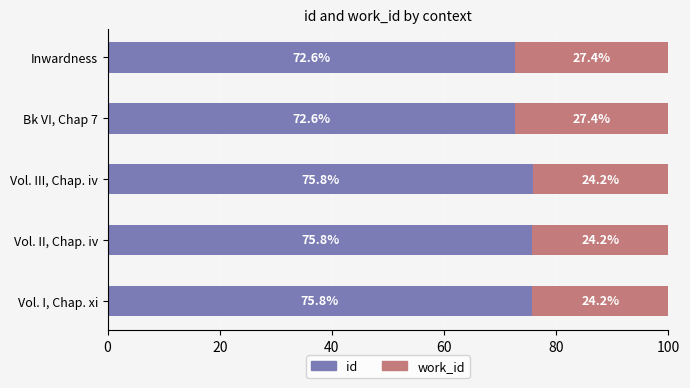

What is the average value of the id series?

74.5